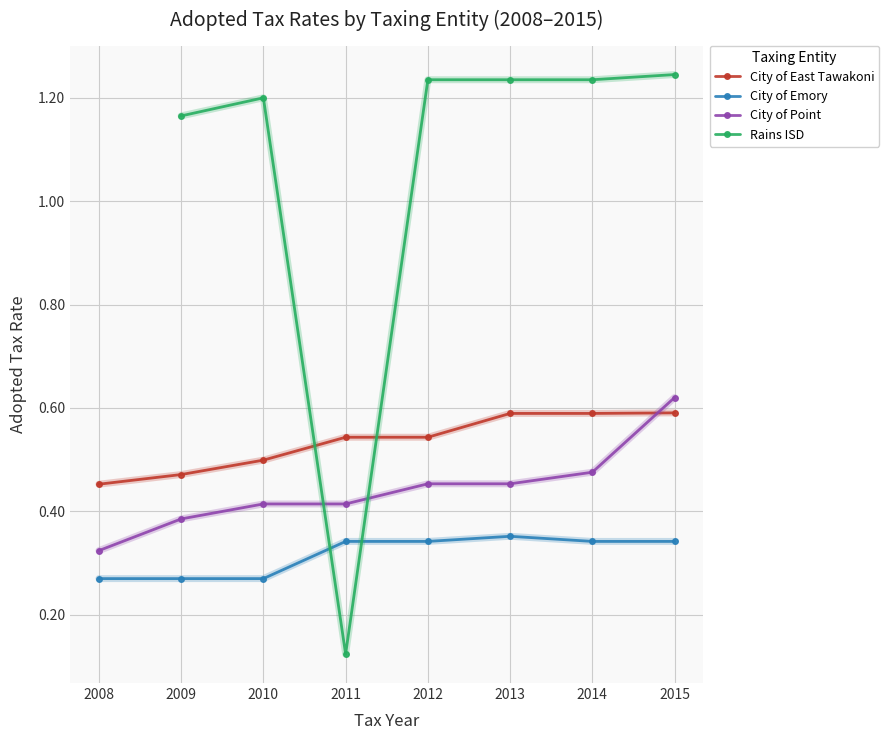

What is the average value of the City of Point series?

0.4